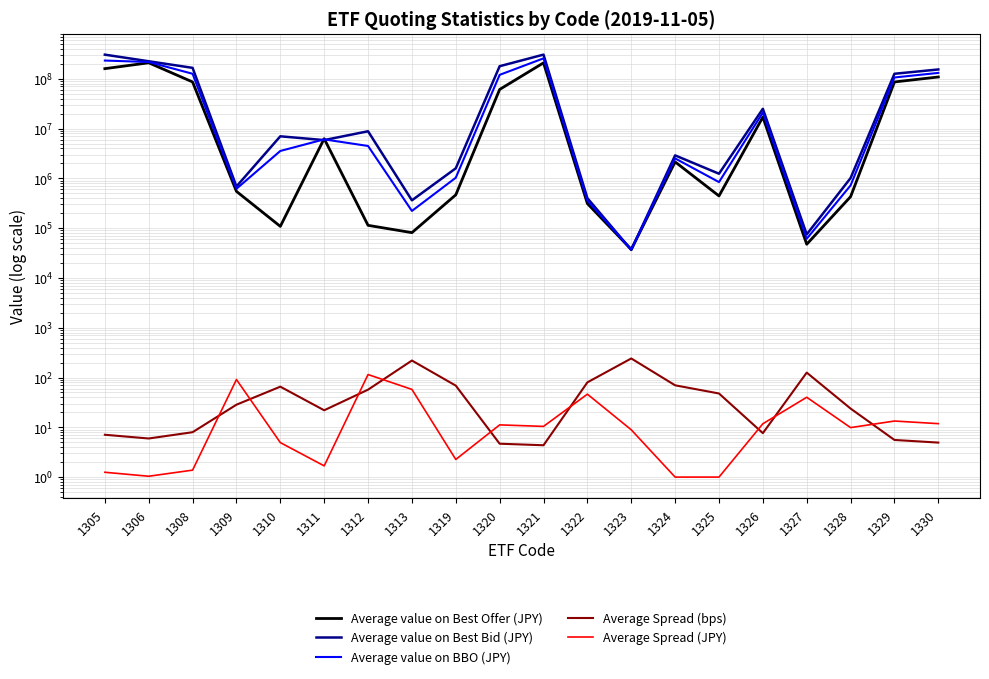

Between 1319 and 1321, which series saw the biggest shift?

Average value on Best Bid (JPY)